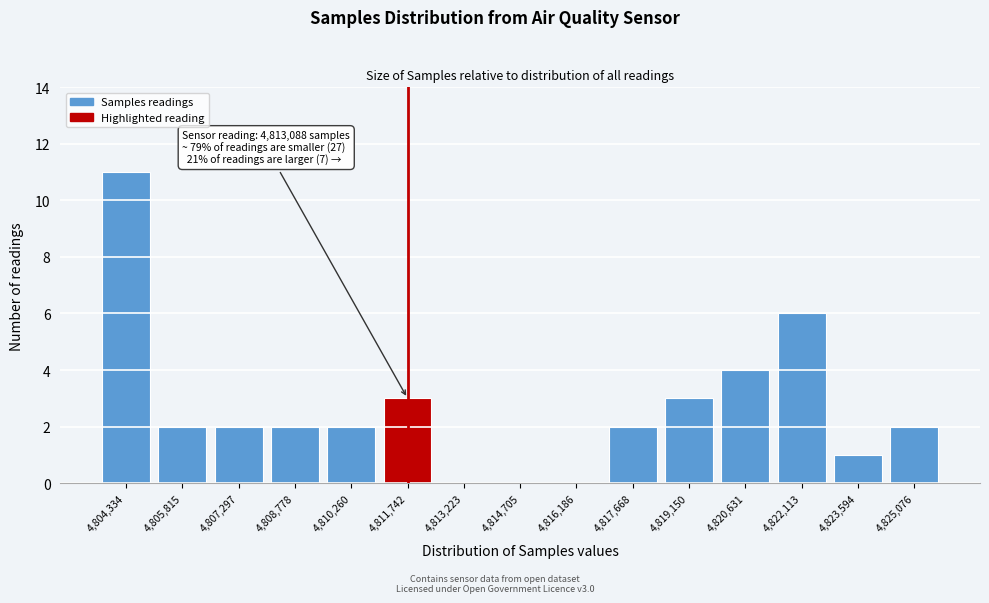

Reading right to left, what are all the values shown in this chart?

4,825,076=2	4,823,594=1	4,822,113=6	4,820,631=4	4,819,150=3	4,817,668=2	4,816,186=0	4,814,705=0	4,813,223=0	4,811,742=3	4,810,260=2	4,808,778=2	4,807,297=2	4,805,815=2	4,804,334=11